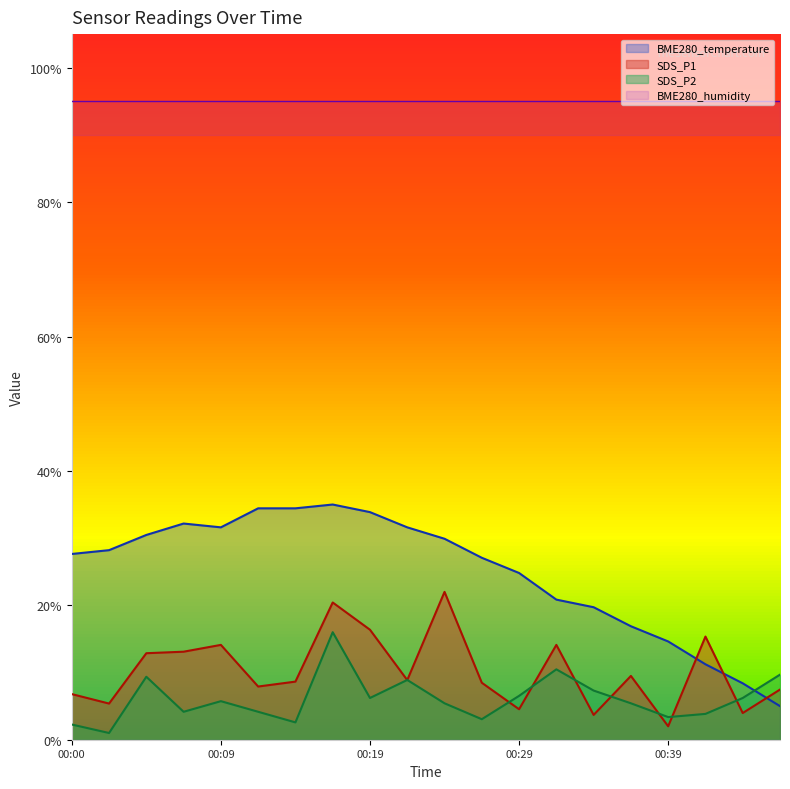

What is the difference between the highest and lowest values at 00:46?

4.7